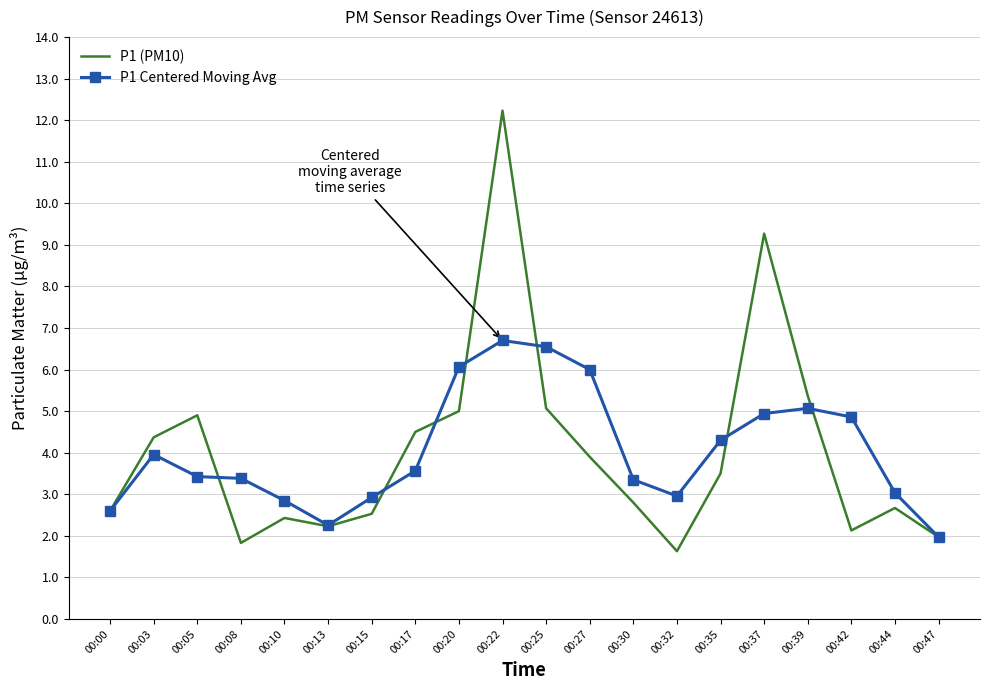

Is it true that P1 Centered Moving Avg equals 6.0 at 00:27?

True